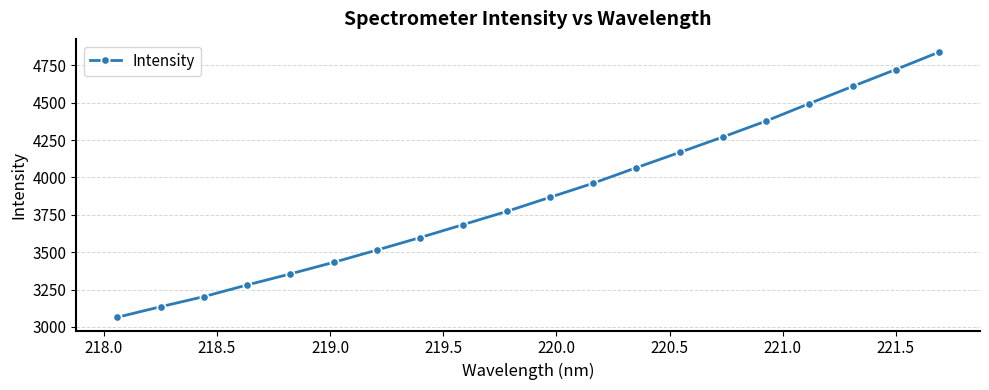

How many data points are less than 3867?

10